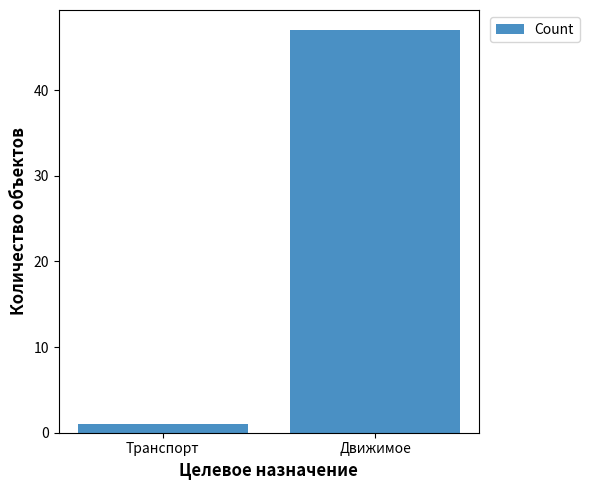

Reading right to left, what are all the values shown in this chart?

47	1